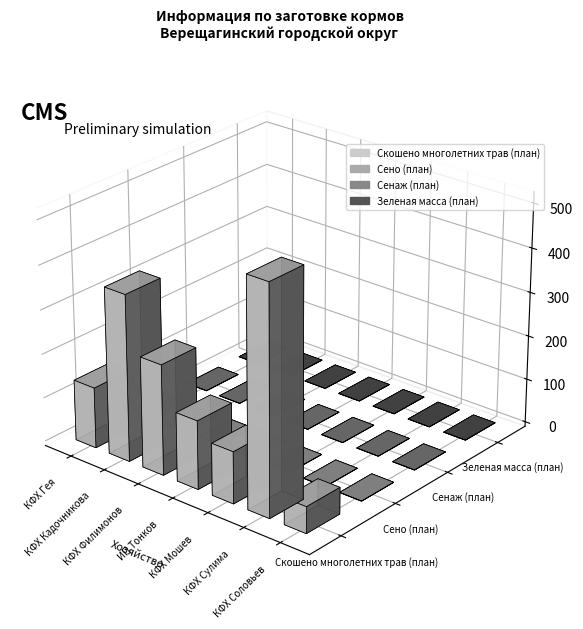

What is the label of the 1st bar from the left?

КФХ Гея